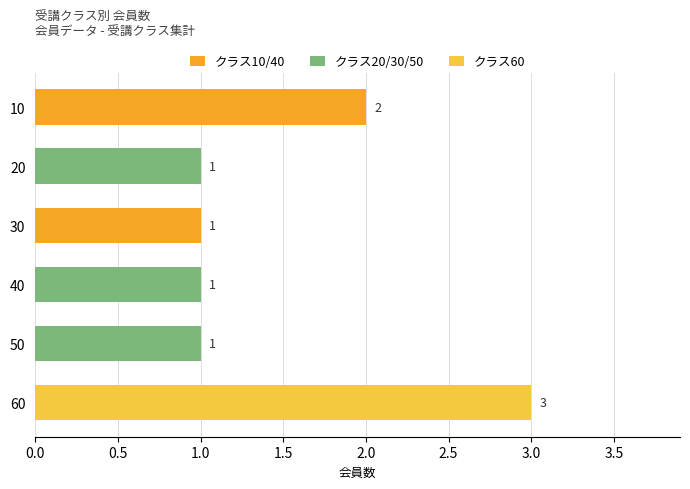

How many data points does each series have?

6